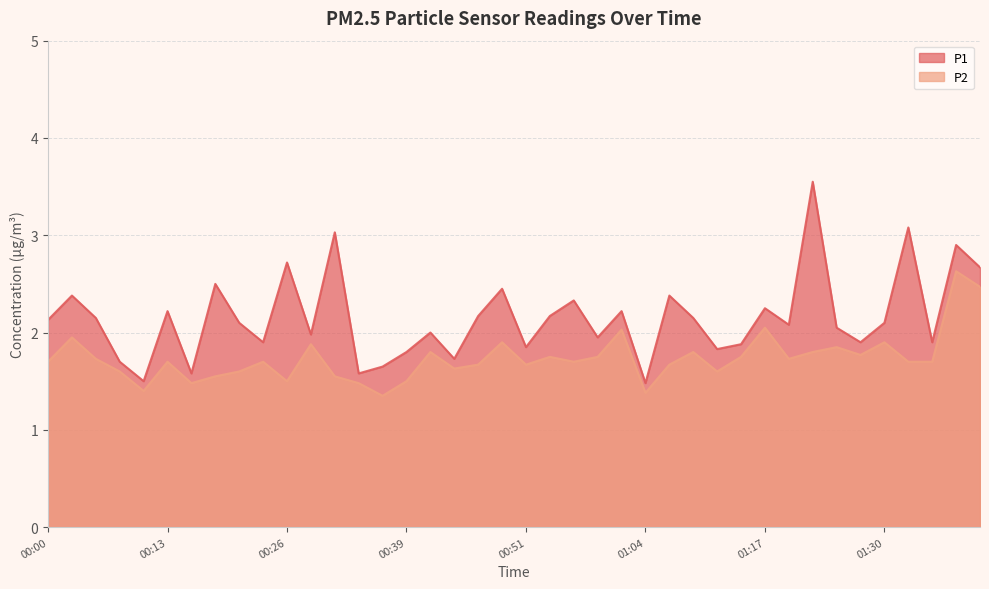

How many data points in P1 are less than 2?

16